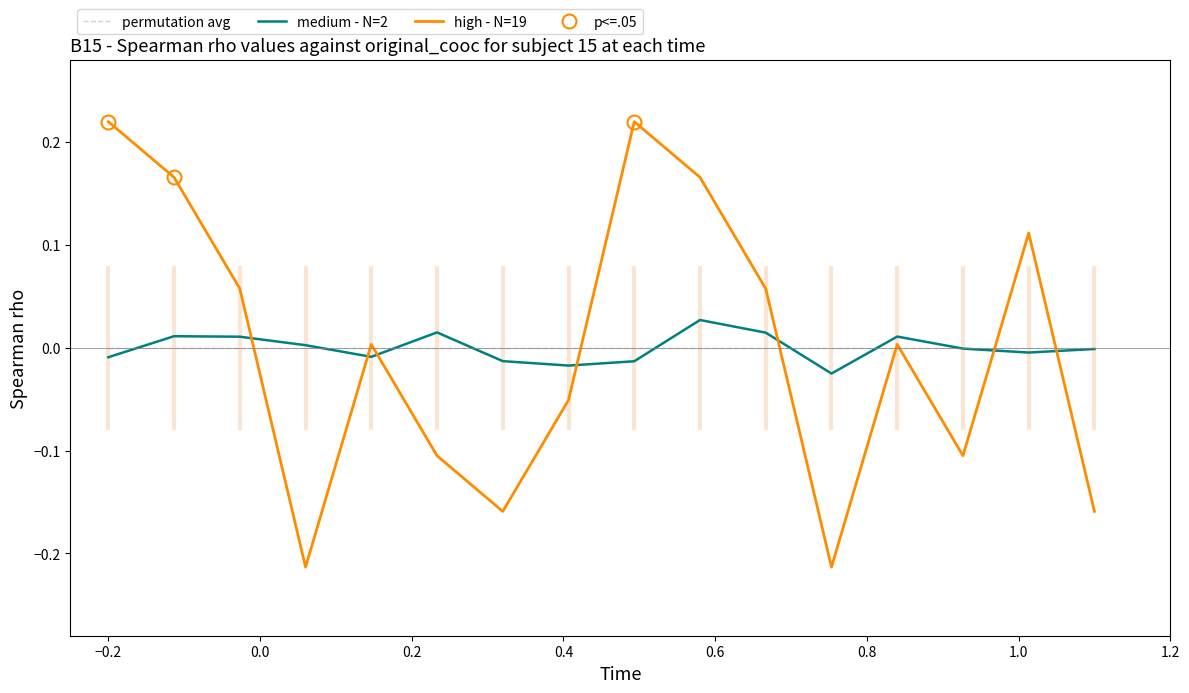

How many interior local valleys does the medium - N=2 series have?

4